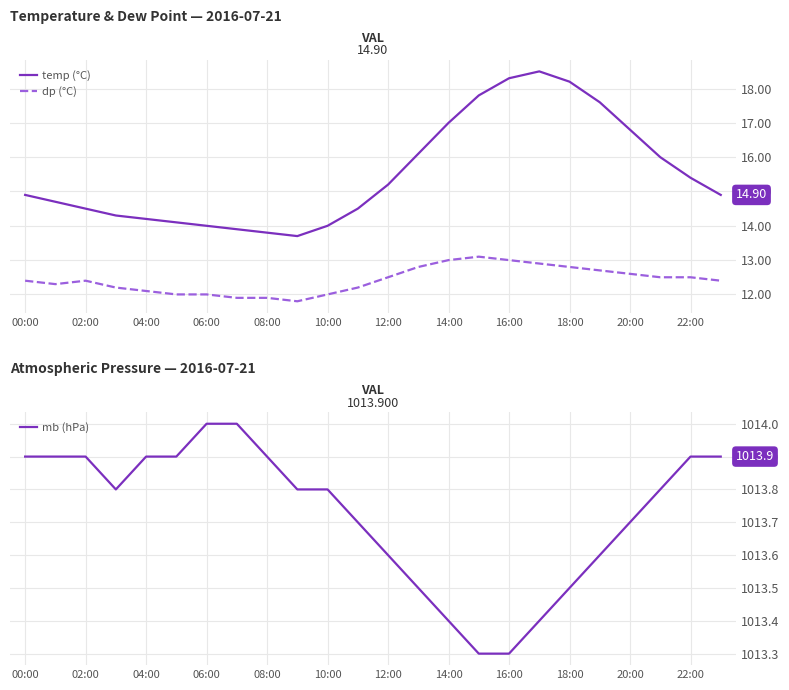

True or false: temp (°C) and dp (°C) cross at least once.

False